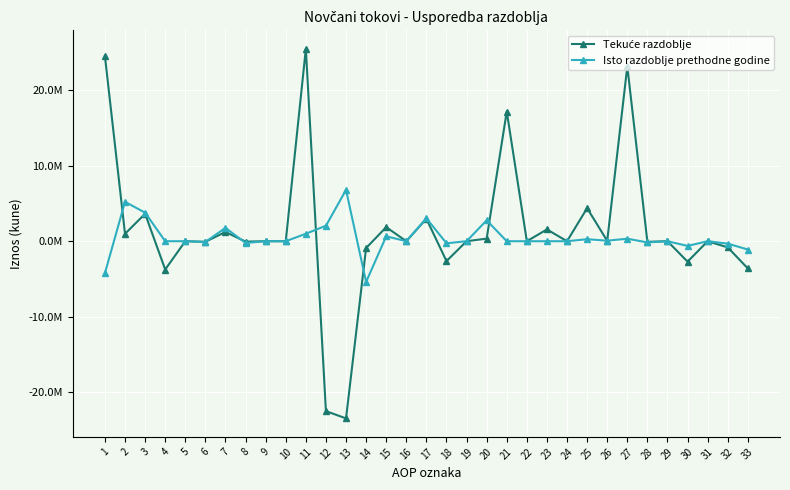

What is the value of the Tekuće razdoblje point at the 14th from the left?

-900676